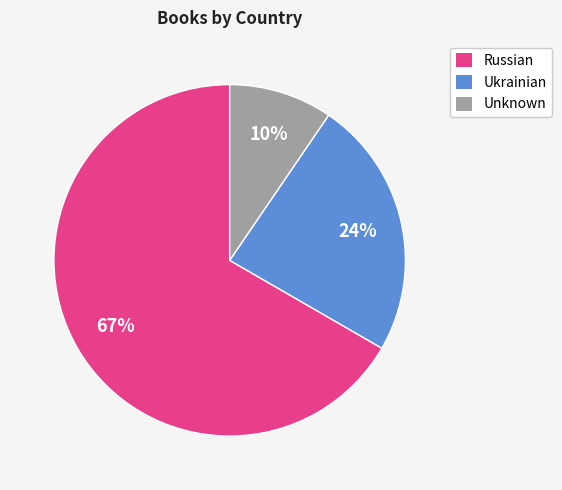

Combined, do Unknown and Ukrainian account for over 50%?

No